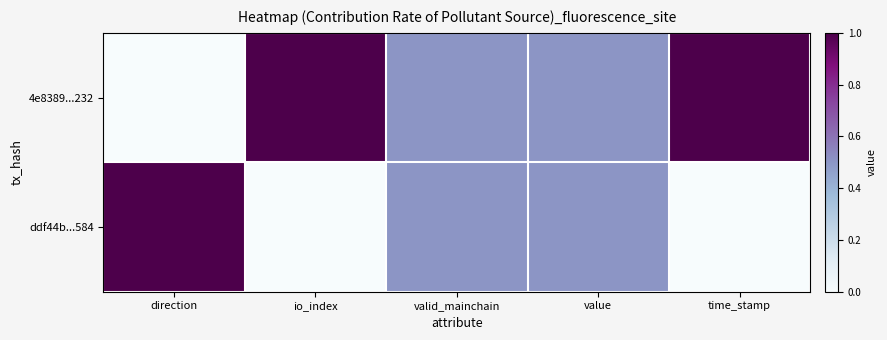

Which label corresponds to the largest value in the chart?

io_index